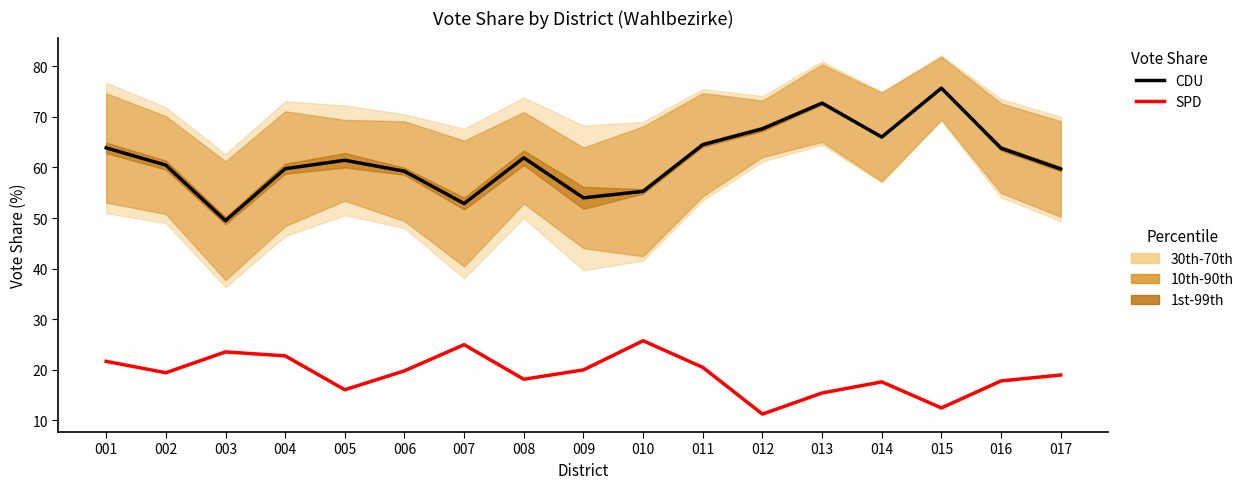

True or false: SPD (CY) and CDU (LTM) cross at least once.

False